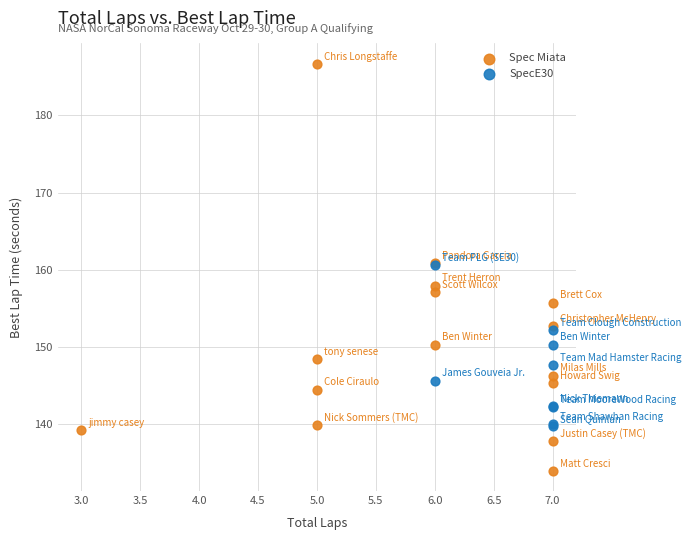

Which series reaches the maximum Y coordinate?

Spec Miata